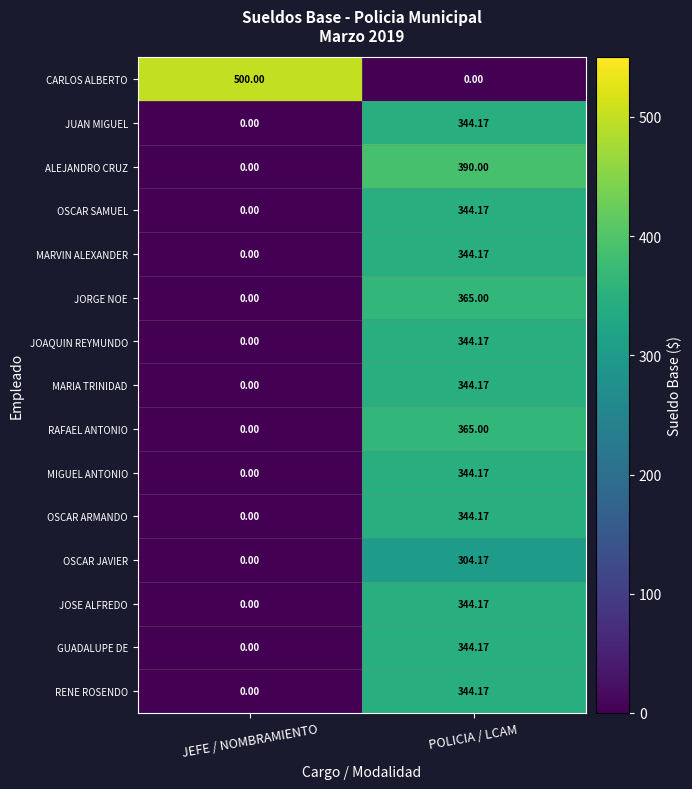

Which category has the highest value across all series?

JEFE / NOMBRAMIENTO